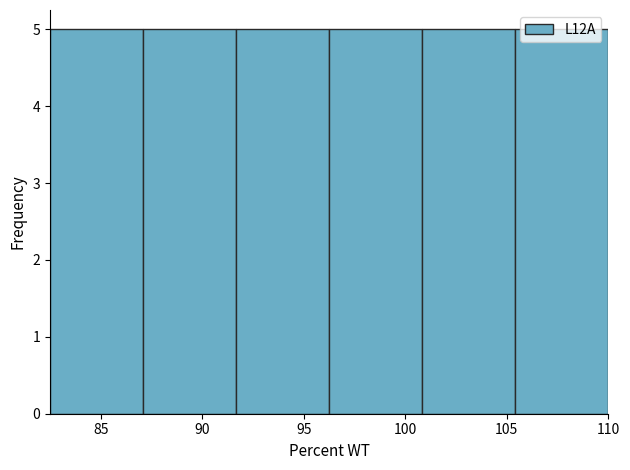

What is the height of the bar covering 91.5 to 96.5 on the x-axis? Neither the bar edges nor the heights are printed on the chart, so give them approximately, as read against the axes.

5